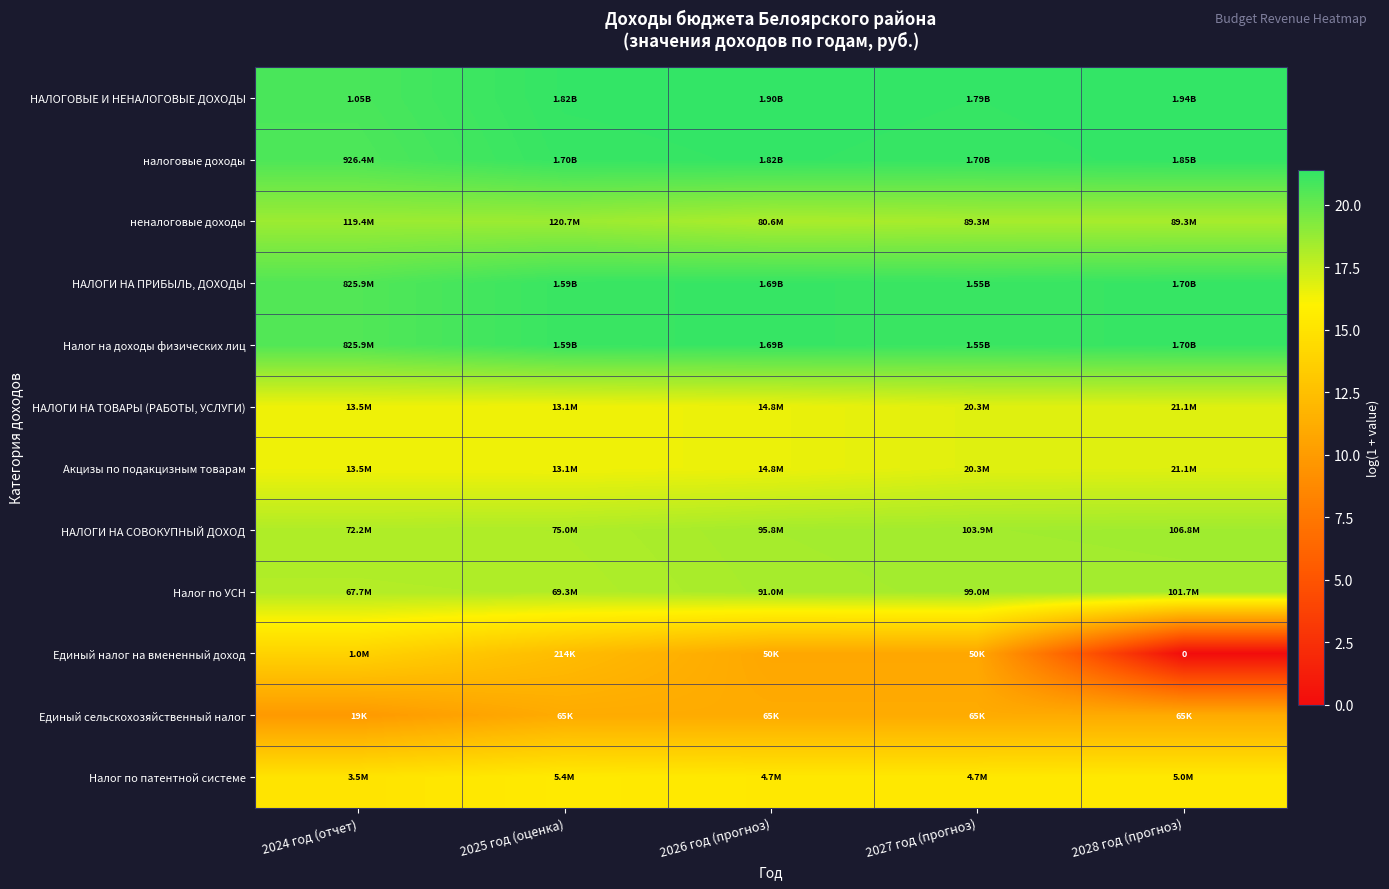

What is the average value of the Единый налог на вмененный доход series?

9.6